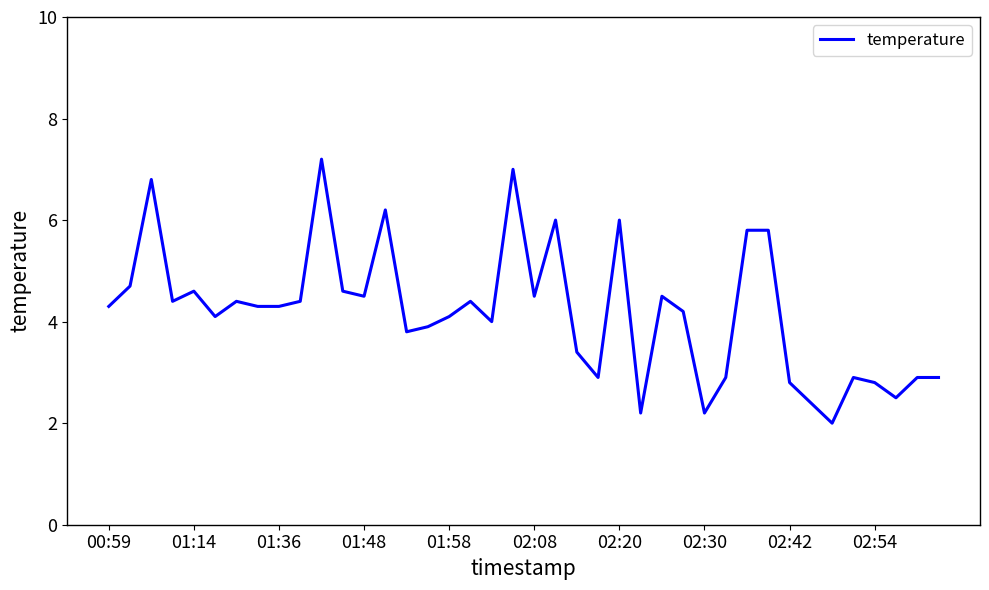

What is the minimum value shown in the chart?

2.0